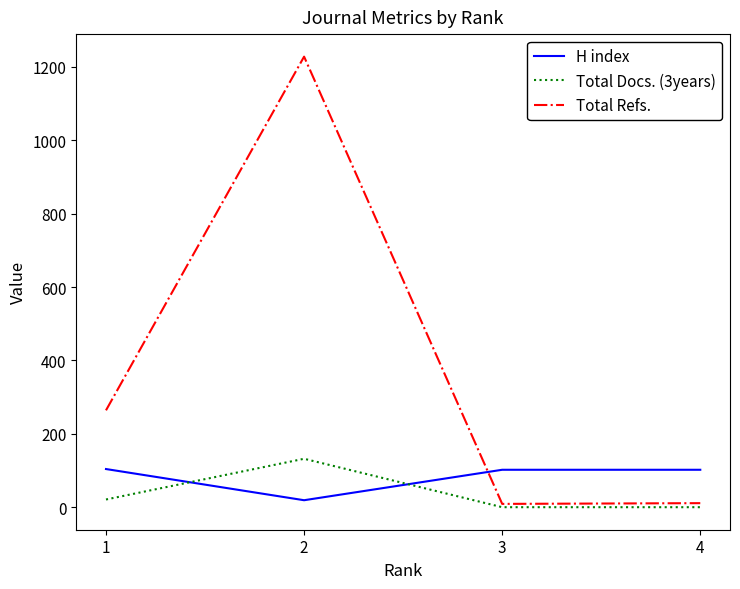

What is the difference between the second highest and minimum values in the H index series?

83